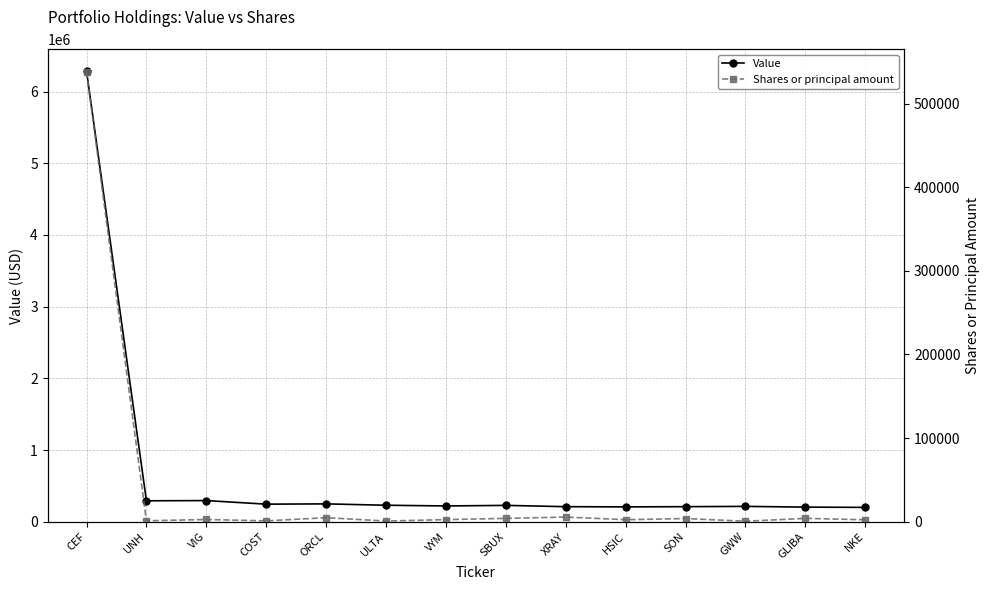

Reading right to left, list all the values displayed in this chart.

Value: 200000	204000	214000	210000	207000	210000	228000	220000	230000	249000	245000	295000	292000	6285000
Shares or principal amount: 2363	4000	600	3786	2440	5575	4011	2528	817	4837	1043	2669	1097	538087